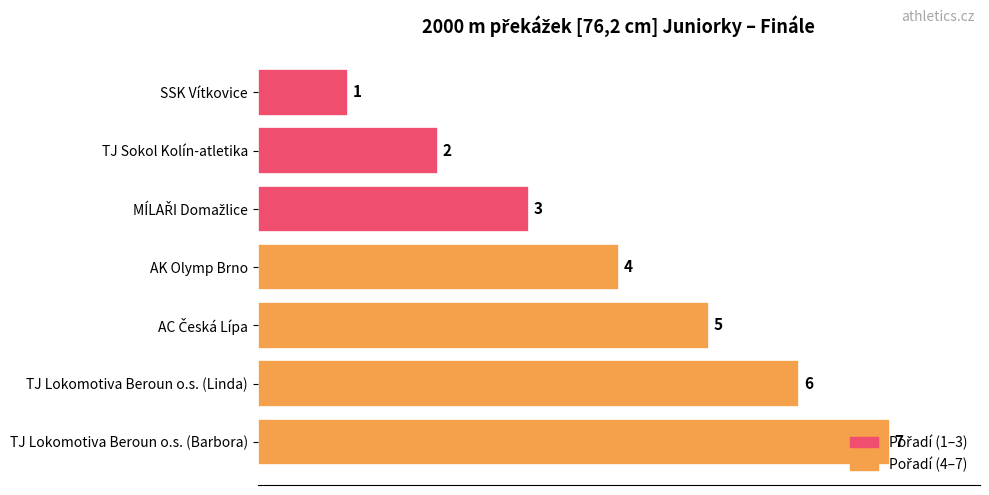

What is the average value?

4